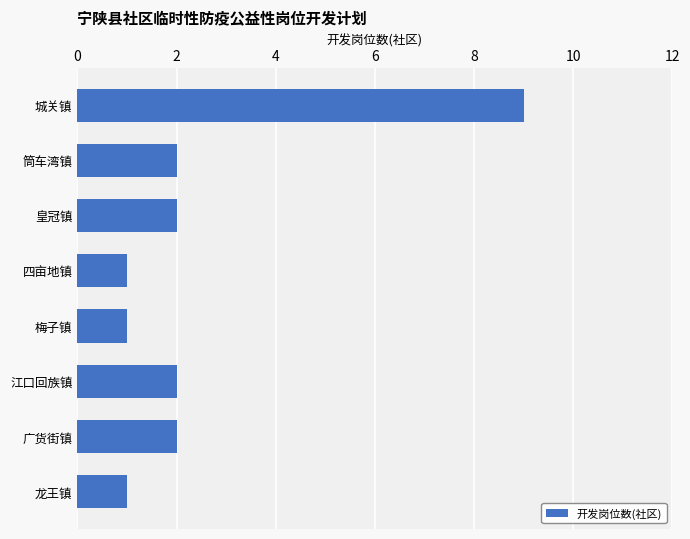

What is the ratio of the value at 广货街镇 to the value at 龙王镇?

2.0